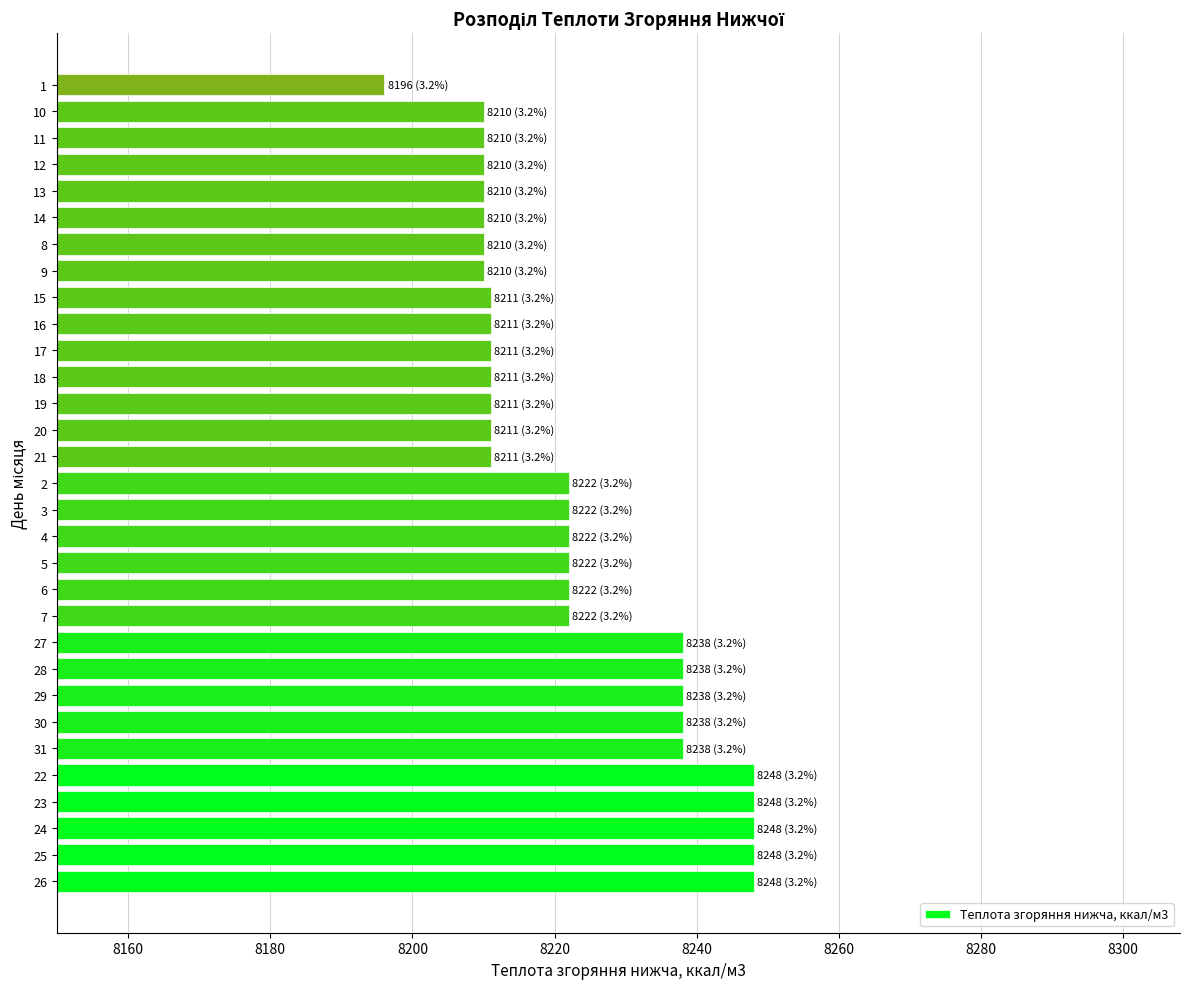

What is the approximate value at 5?

8222